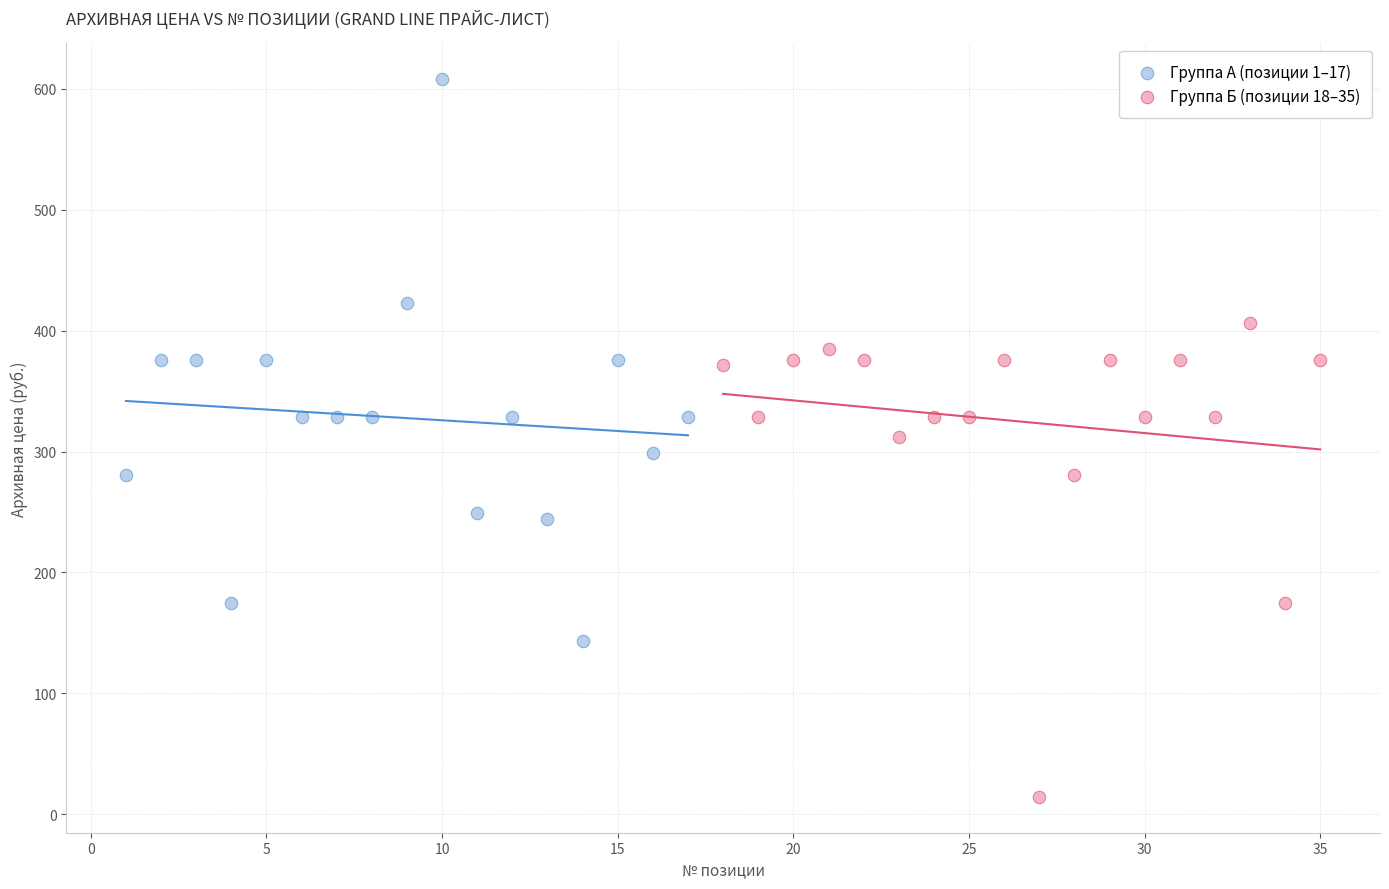

Which series has the widest spread of Y values?

Группа А (позиции 1–17)